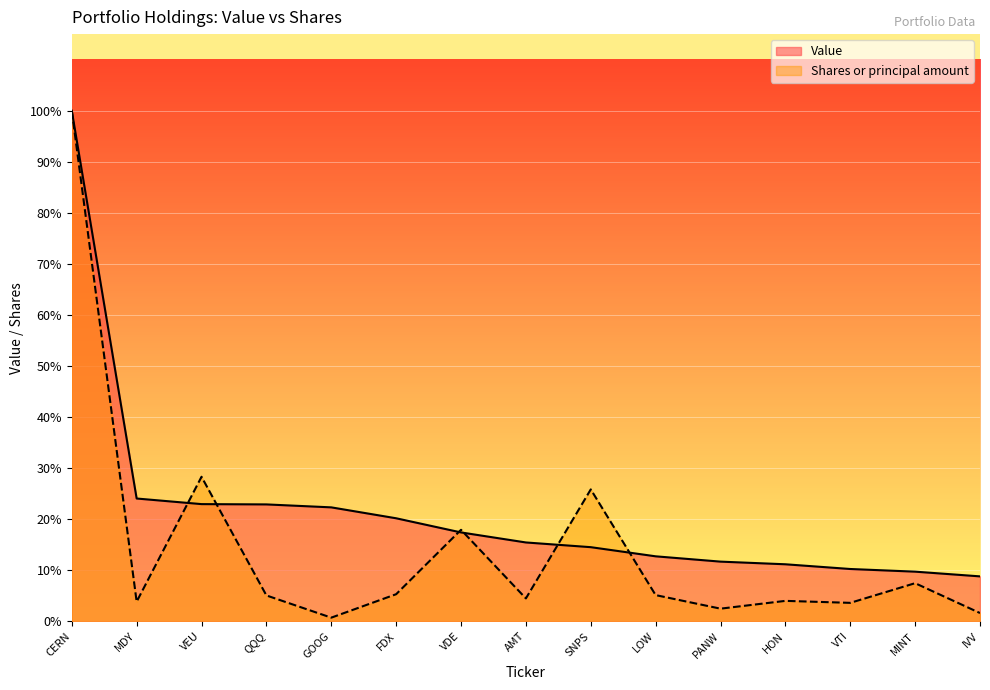

Between VTI and LOW, which is larger?

LOW